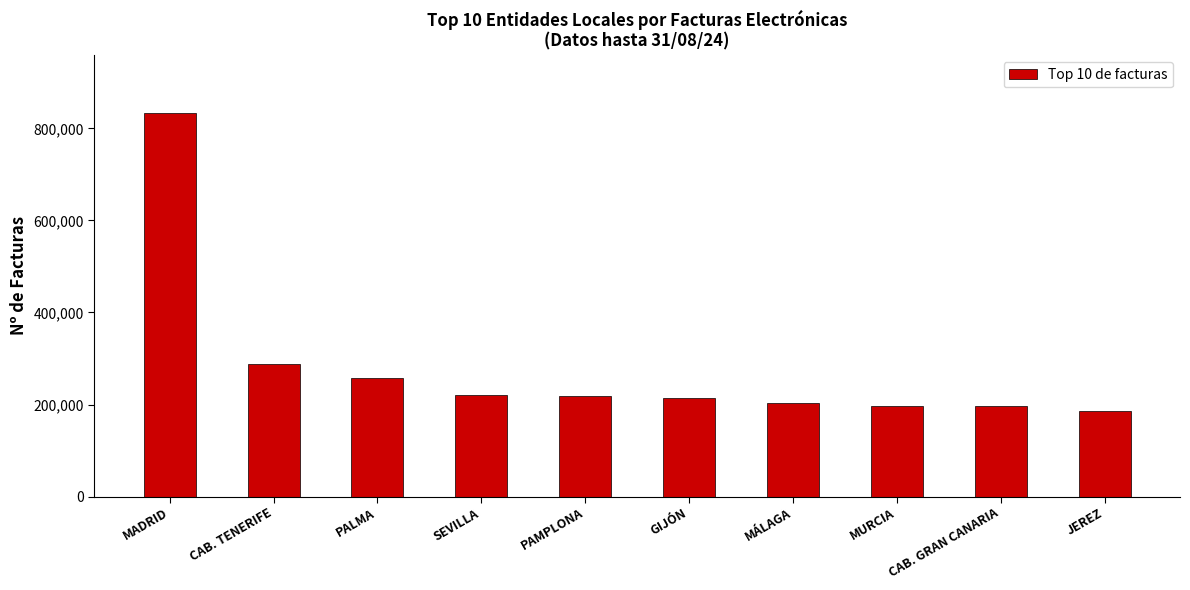

Where is the data nearest to the value 509574?

CAB. TENERIFE